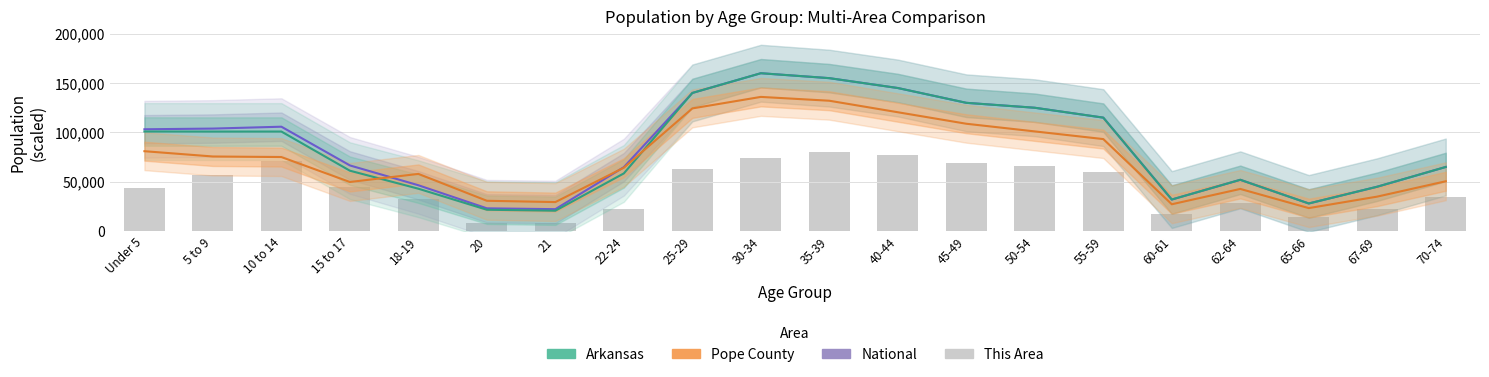

Reading left to right, transcribe all the data shown in this chart.

National: 103194.3	103896.4	105798.6	66562.1	46474.6	23083.2	22232.0	64826.6	140000.0	160000.0	155000.0	145000.0	130000.0	125000.0	115000.0	32000.0	52000.0	28000.0	45000.0	65000.0
Arkansas: 100950.0	100871.0	100896.0	61220.0	42958.0	21649.0	20666.0	58486.0	140000.0	160000.0	155000.0	145000.0	130000.0	125000.0	115000.0	32000.0	52000.0	28000.0	45000.0	65000.0
Pope County: 80978.3	75616.0	75033.1	49776.0	57974.9	30736.0	29414.9	64269.7	124342.9	136000.0	132114.3	120457.1	108800.0	101028.6	93257.1	27200.0	42742.9	23314.3	34971.4	50514.3
This Area: 43428.6	56571.4	70857.1	44571.4	32571.4	8571.4	8000.0	22857.1	62857.1	74285.7	80000.0	77142.9	68571.4	65714.3	60000.0	17142.9	28571.4	14285.7	22857.1	34285.7